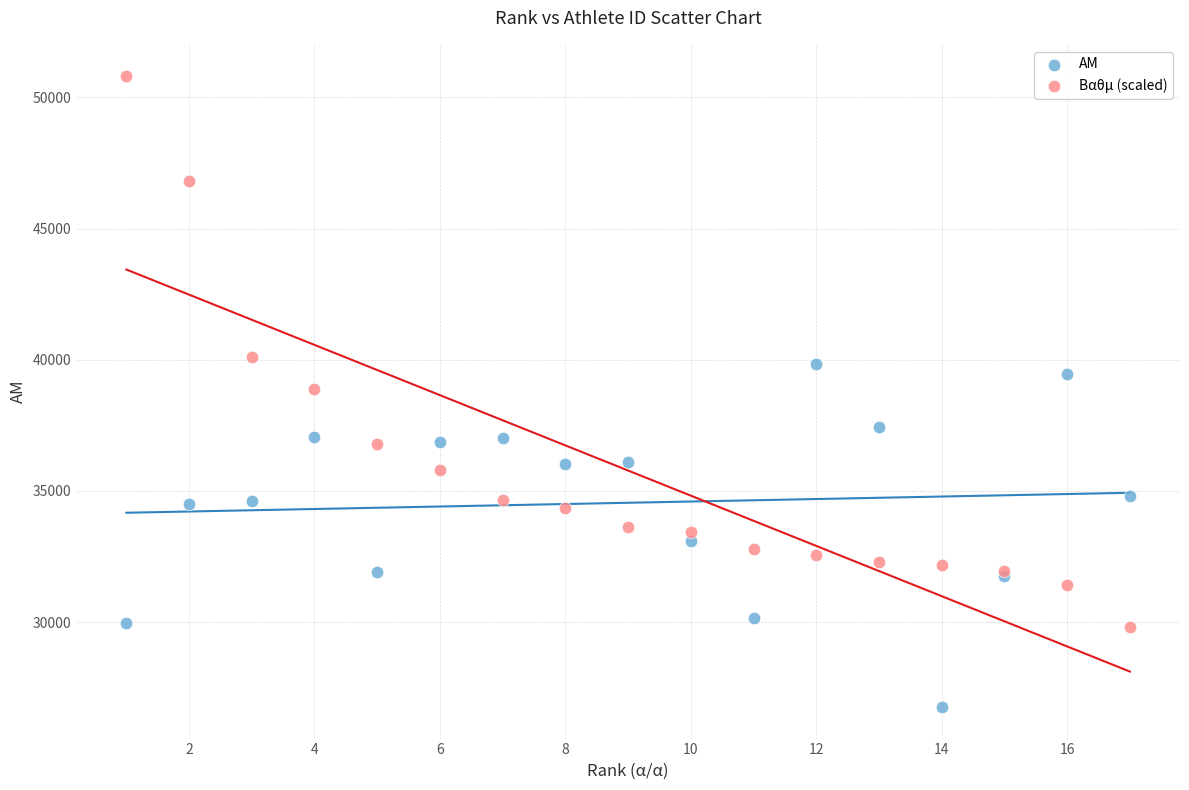

What is the X range (max minus min) for the scatter plot?

16